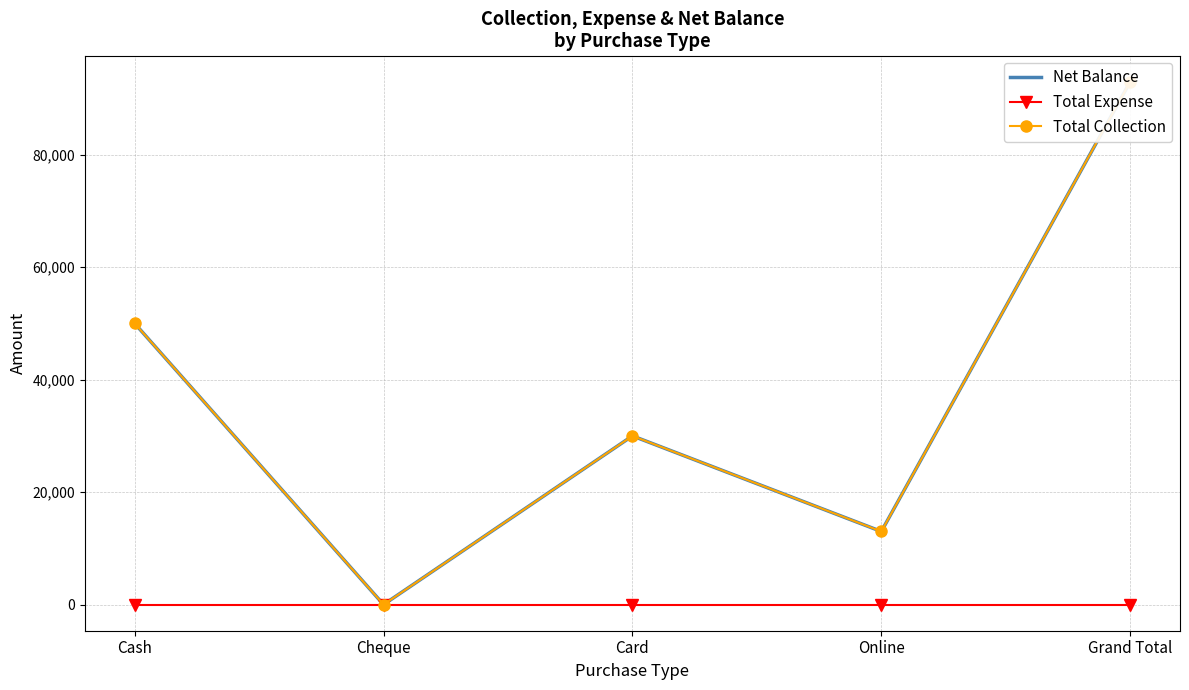

True or false: Net Balance and Total Expense cross at least once.

False